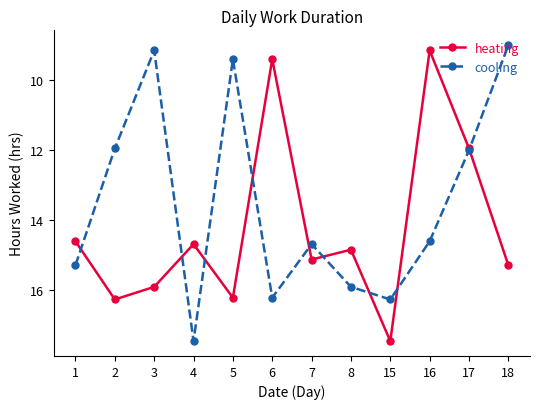

How many interior local valleys does the heating series have?

4